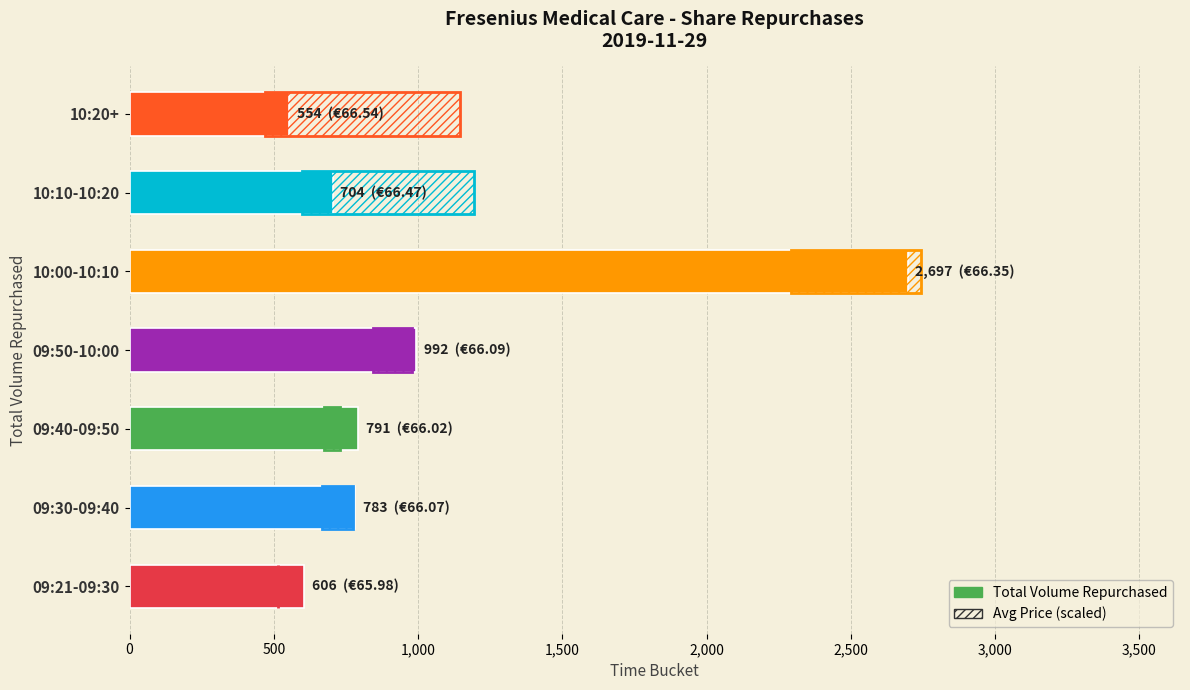

Which has a higher value, 09:50-10:00 or 09:21-09:30?

09:50-10:00